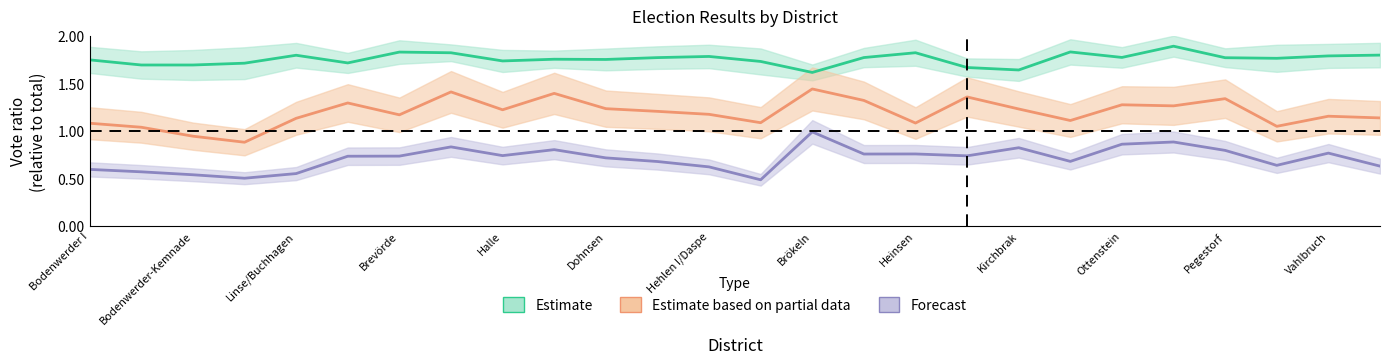

What is the sum of the Estimate values at 21 and Bodenwerder-Kemnade?

3.6